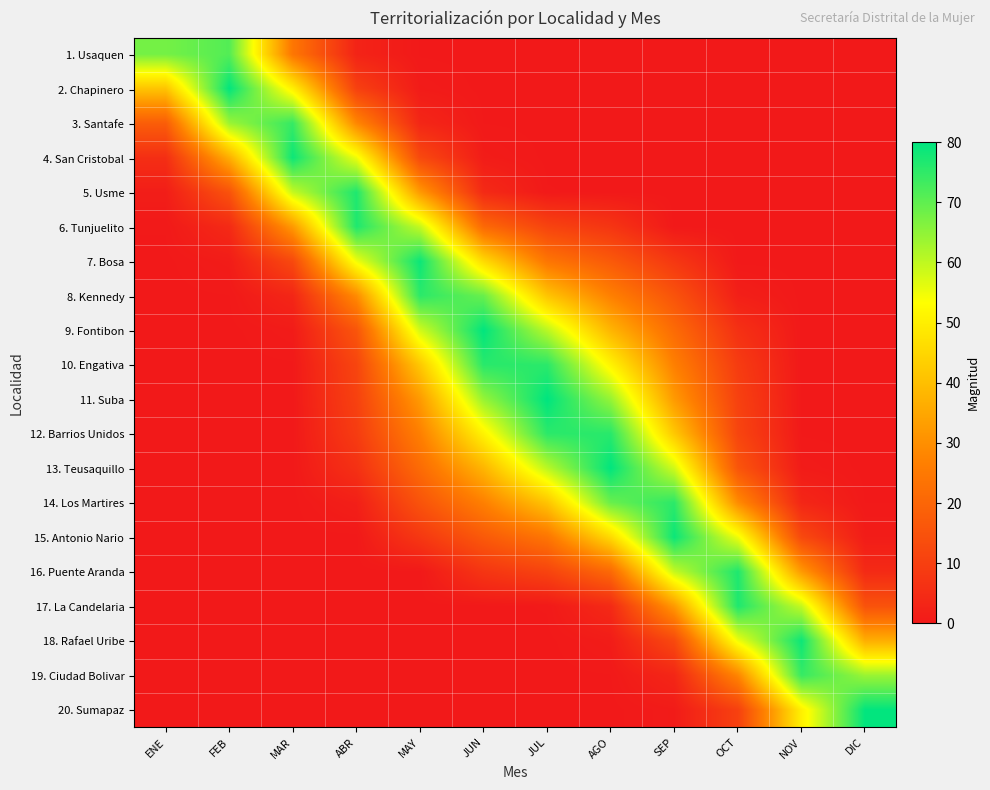

At ABR, list the series in order from smallest to largest.

20. Sumapaz, 19. Ciudad Bolivar, 18. Rafael Uribe, 17. La Candelaria, 16. Puente Aranda, 15. Antonio Nario, 14. Los Martires, 1. Usaquen, 13. Teusaquillo, 12. Barrios Unidos, 2. Chapinero, 11. Suba, 10. Engativa, 9. Fontibon, 3. Santafe, 8. Kennedy, 7. Bosa, 4. San Cristobal, 6. Tunjuelito, 5. Usme